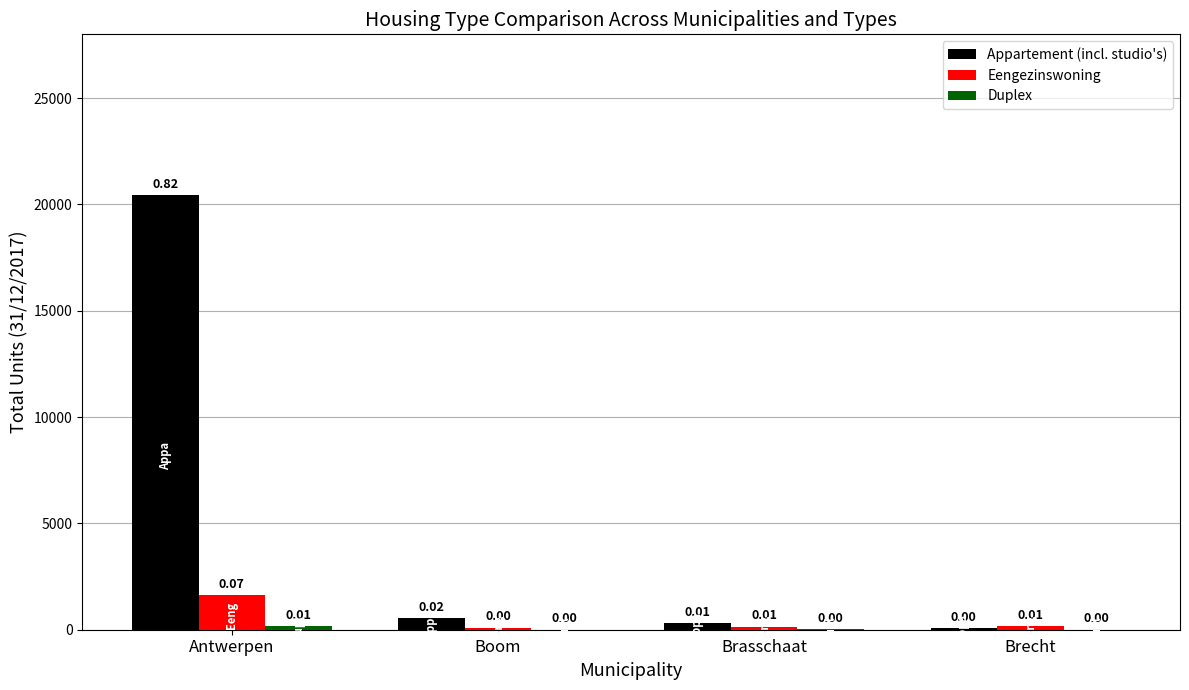

How many groups of bars are there?

4